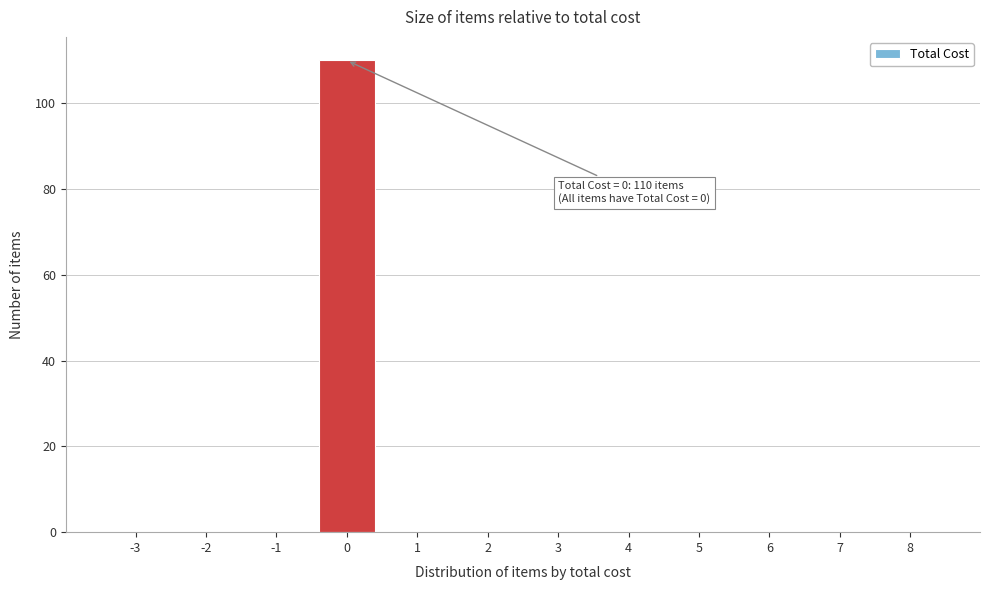

Reading left to right, transcribe all the data shown in this chart.

-3=0	-2=0	-1=0	0=110	1=0	2=0	3=0	4=0	5=0	6=0	7=0	8=0